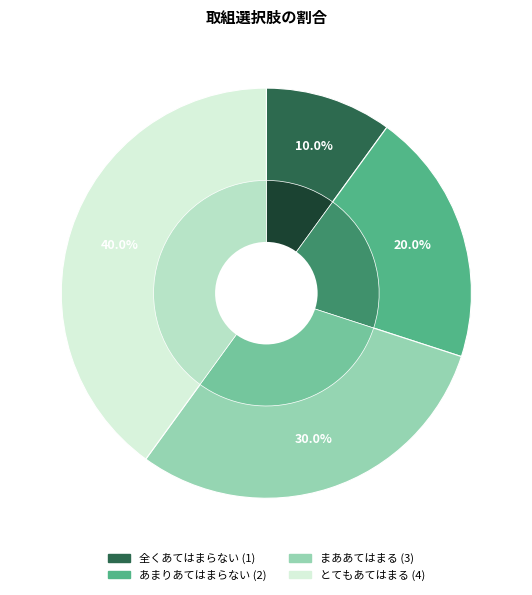

To the nearest percent, what is the difference between the とてもあてはまる and 全くあてはまらない slice percentages?

30%